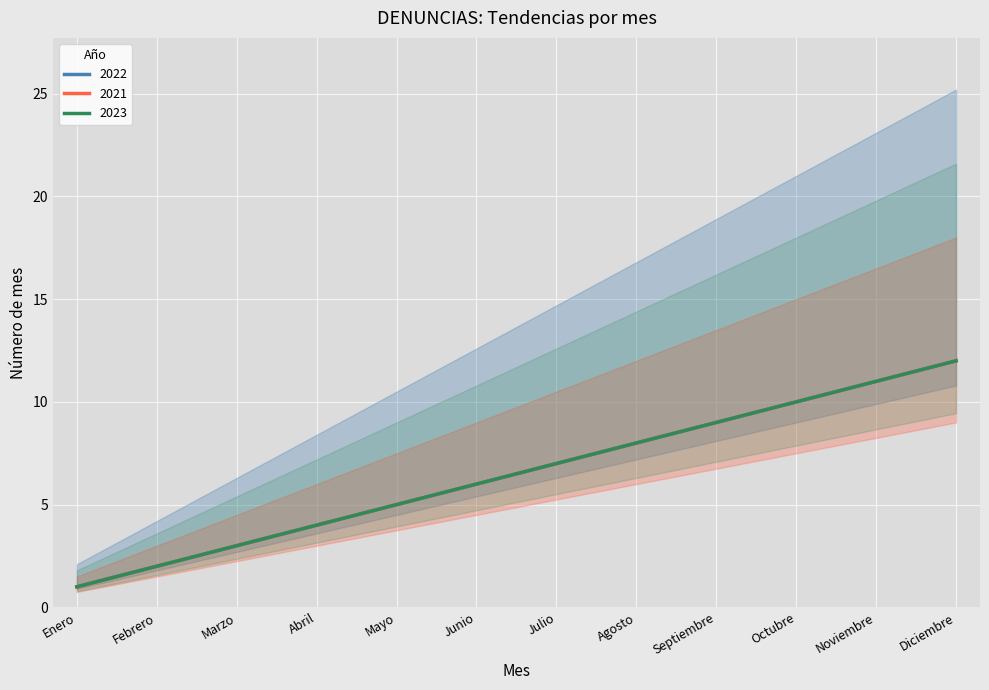

At Enero, list the series in order from largest to smallest.

2021, 2022, 2023